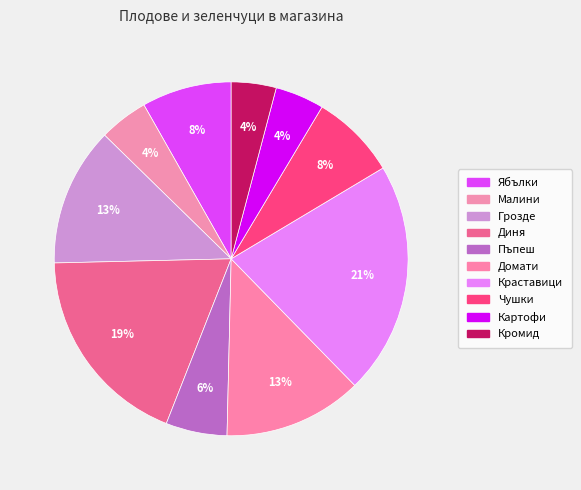

Which category has the biggest portion of the pie?

Краставици